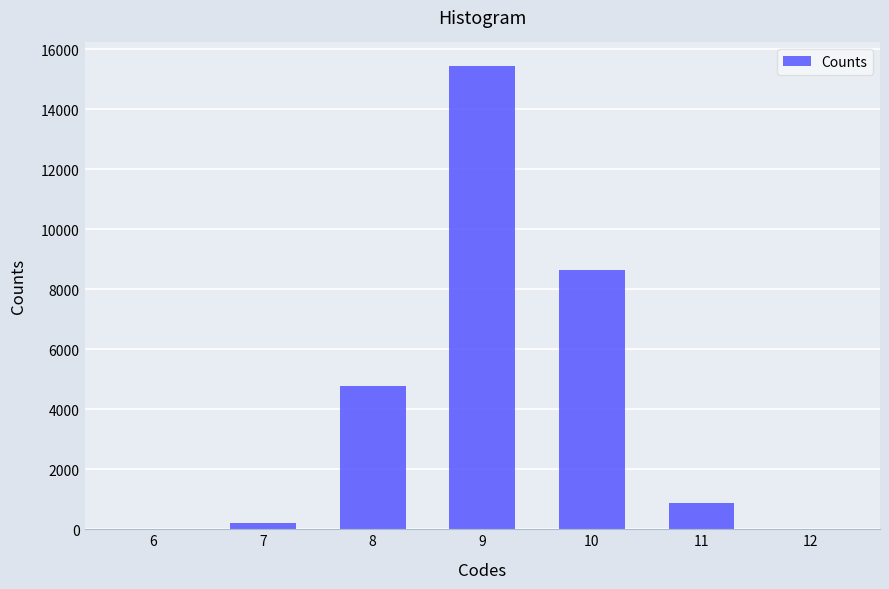

What is the change in value from 8 to 10?

+3873